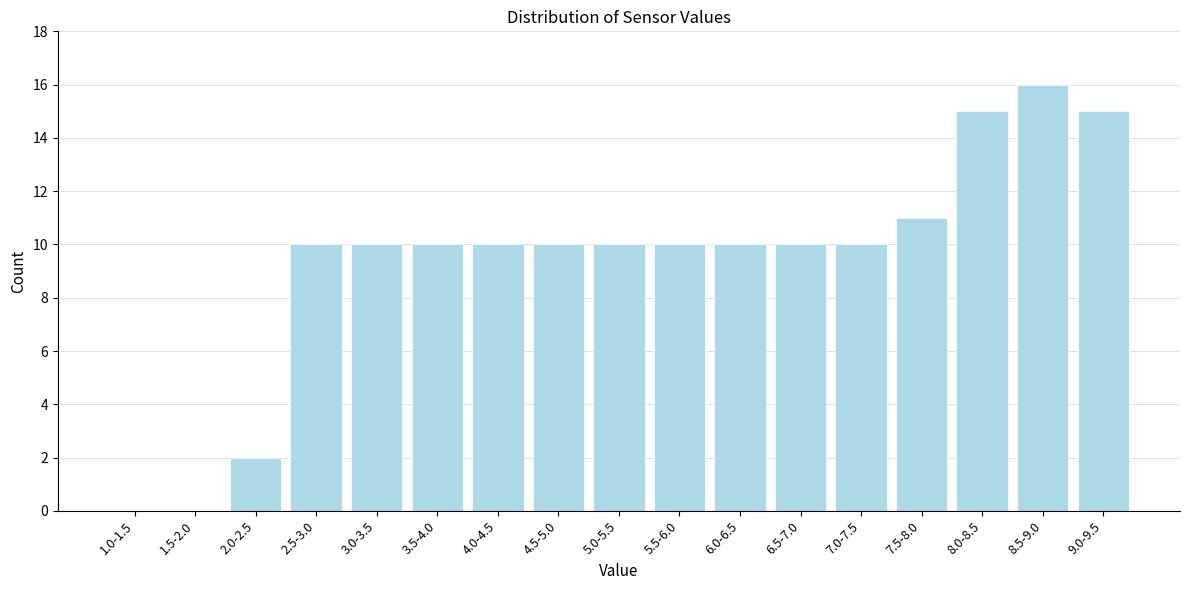

Reading left to right, extract all data points from this chart.

1.0-1.5=0	1.5-2.0=0	2.0-2.5=2	2.5-3.0=10	3.0-3.5=10	3.5-4.0=10	4.0-4.5=10	4.5-5.0=10	5.0-5.5=10	5.5-6.0=10	6.0-6.5=10	6.5-7.0=10	7.0-7.5=10	7.5-8.0=11	8.0-8.5=15	8.5-9.0=16	9.0-9.5=15